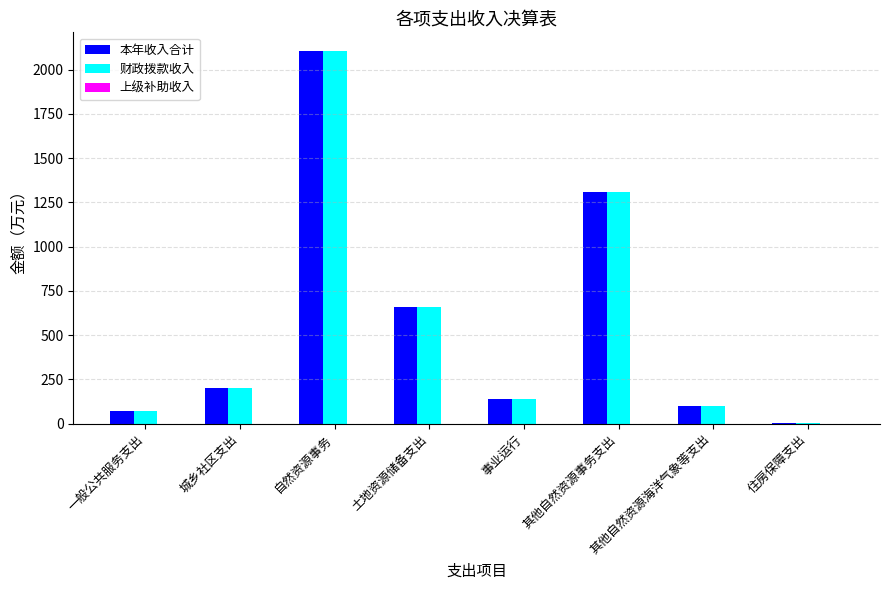

What is the total value across all series at 城乡社区支出?

400.0